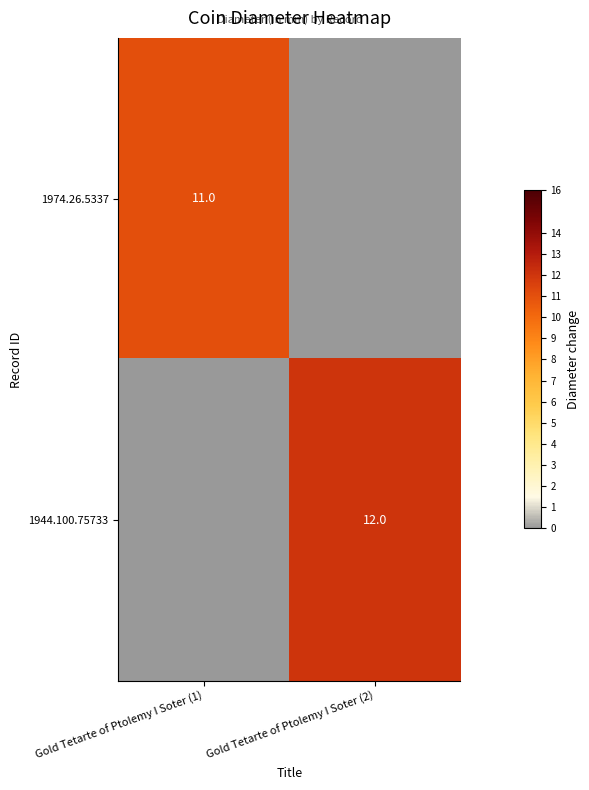

The 1974.26.5337 series shows 11 at Gold Tetarte of Ptolemy I Soter (1). True or false?

True